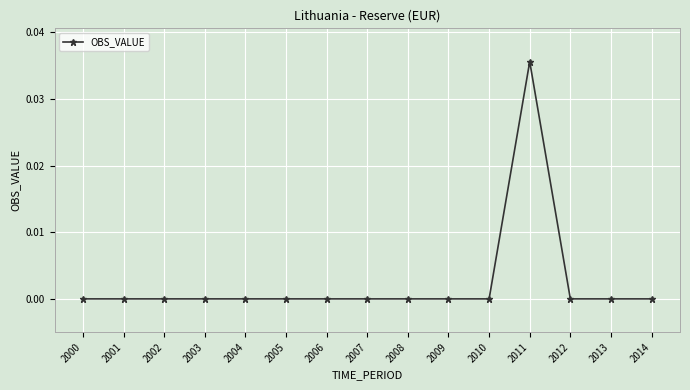

At which category does the chart reach its peak across all series?

2011